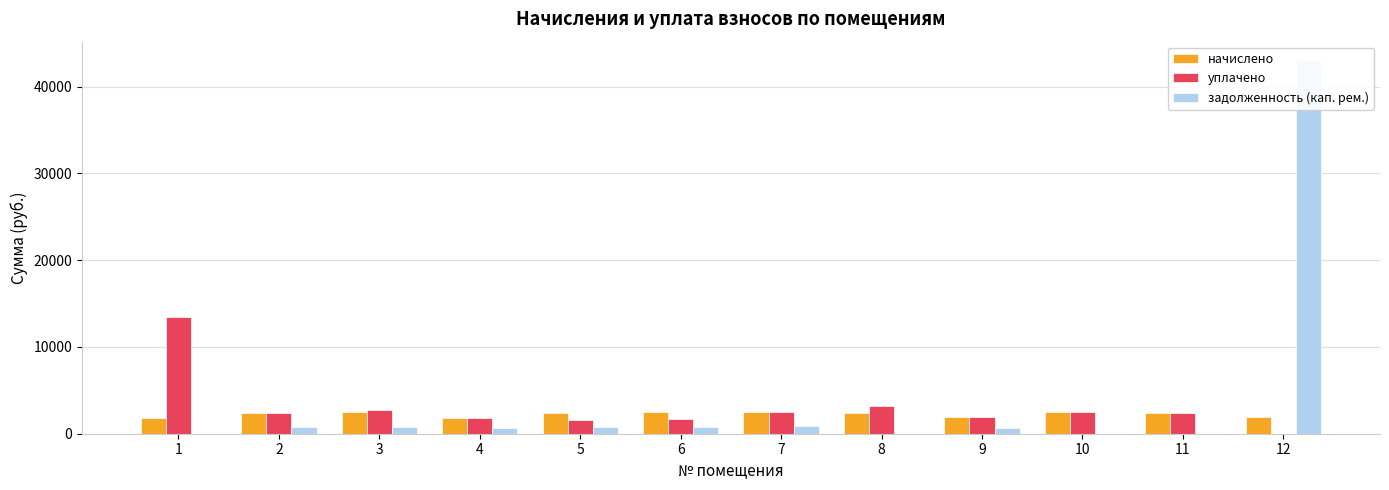

True or false: задолженность (кап. рем.) has a value of 815.1 at 5.

True